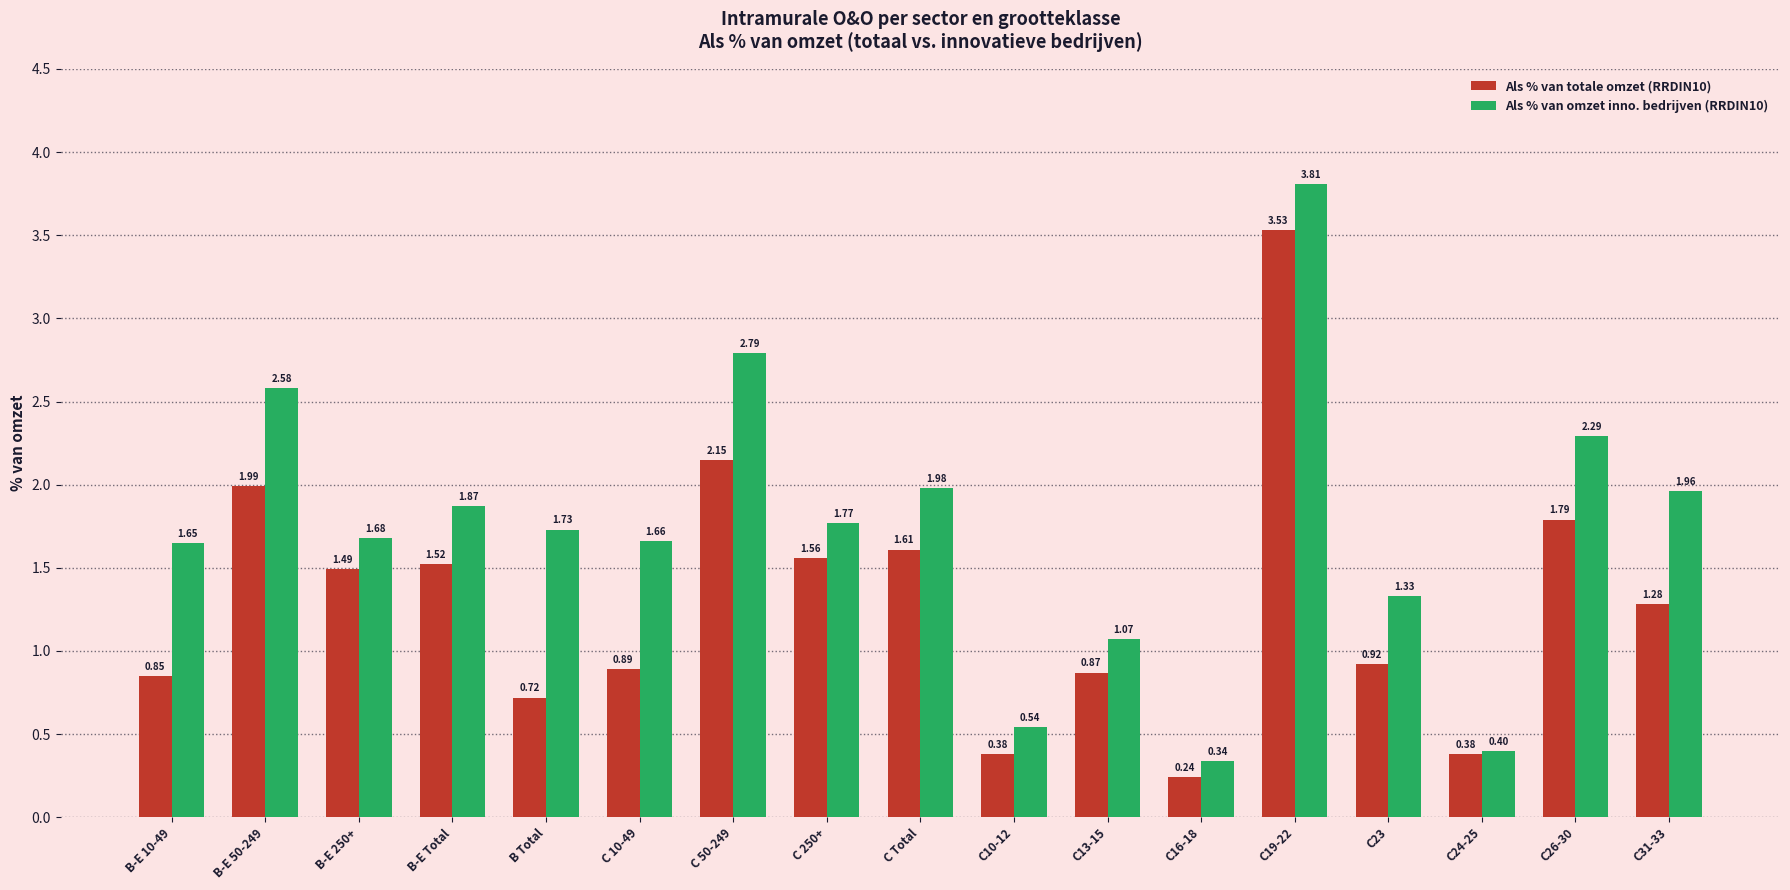

What are all the series names shown in the legend?

Als % van totale omzet (RRDIN10), Als % van omzet inno. bedrijven (RRDIN10)